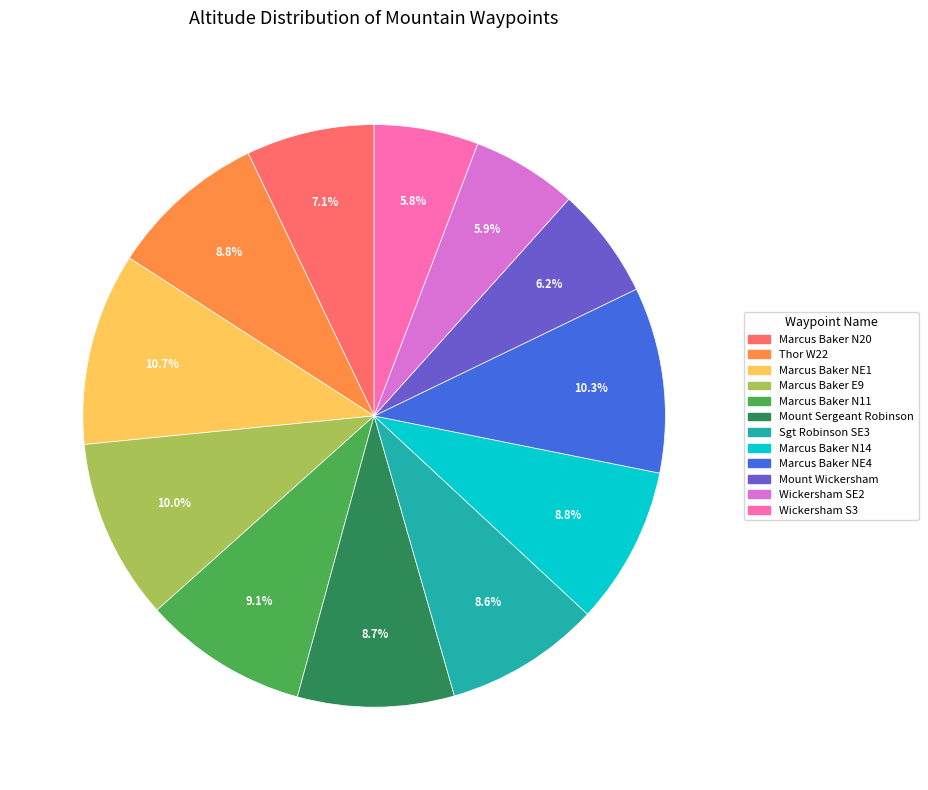

What portion of the pie excludes Marcus Baker N11?

90.9%